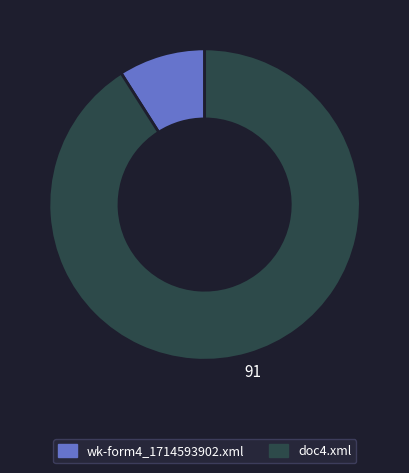

How many slices are in this pie chart?

2